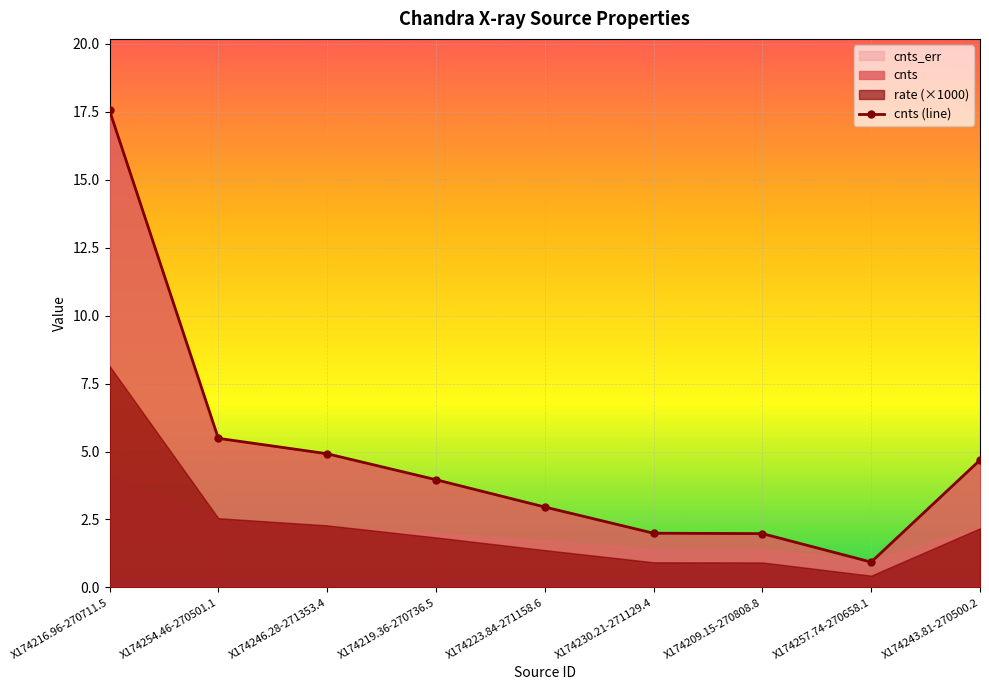

What is the label of the 4th point from the left?

X174219.36-270736.5